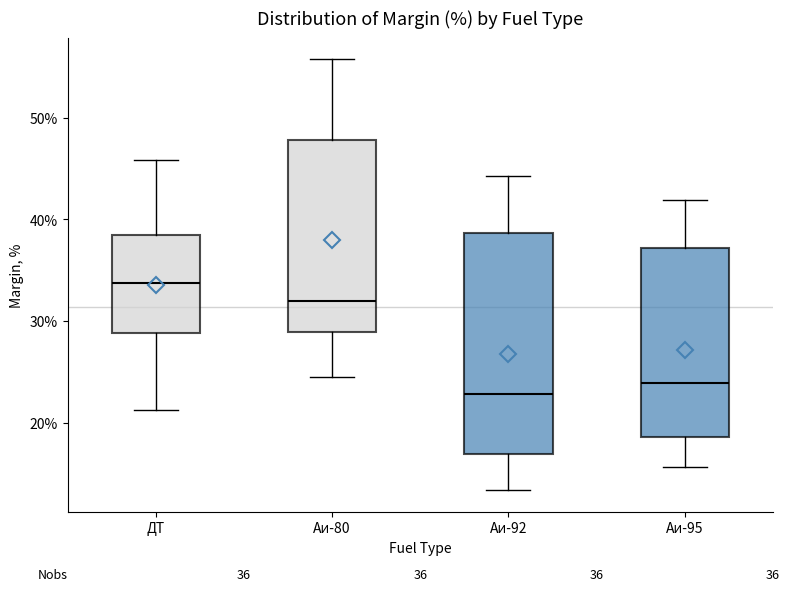

Which box is the tallest, from its lower edge to its upper edge?

Аи-92